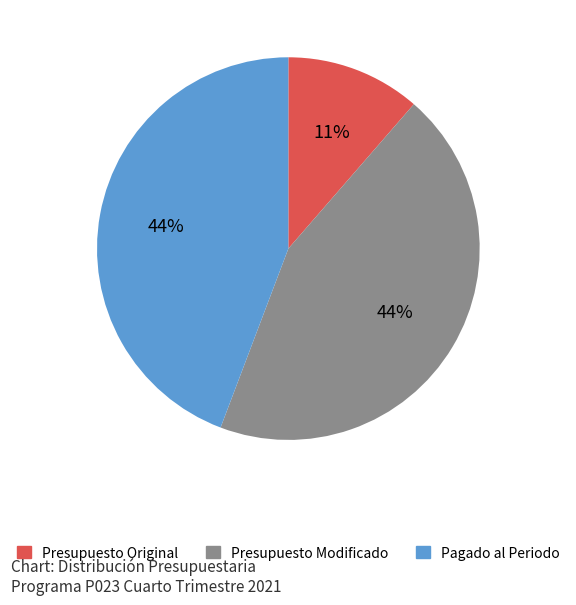

Is it true that Presupuesto Original is 11% of the pie?

True